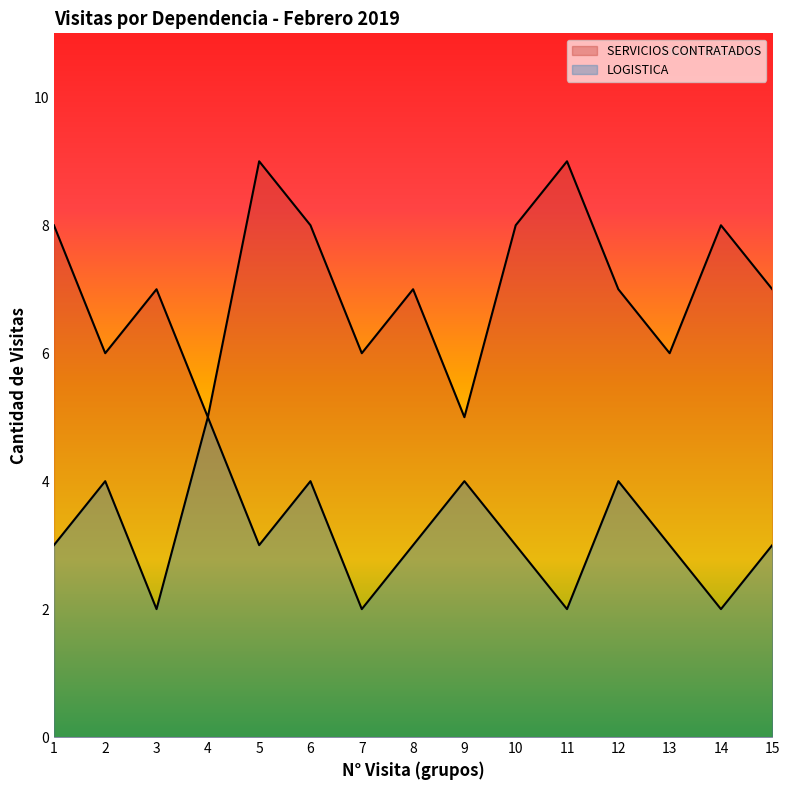

Where is the first local maximum for SERVICIOS CONTRATADOS?

3